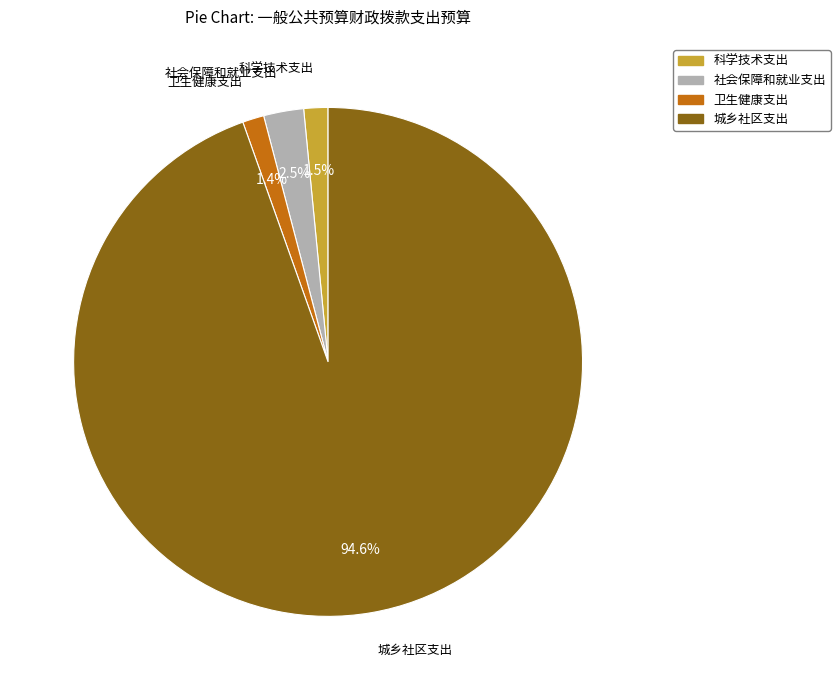

Count the number of slices in the pie.

4